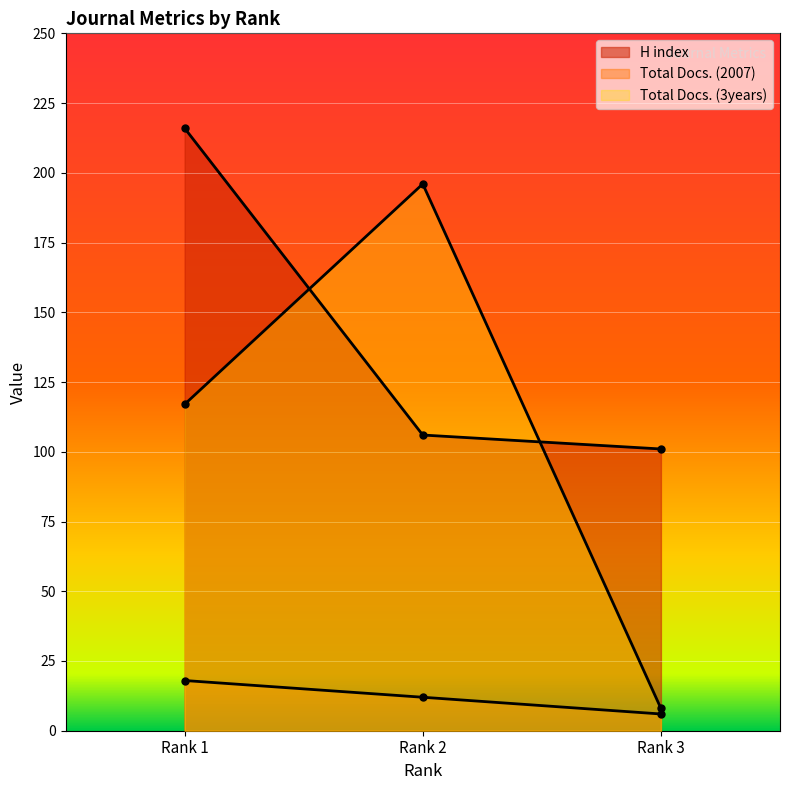

The Total Docs. (2007) series shows 7 at Rank 1. True or false?

False